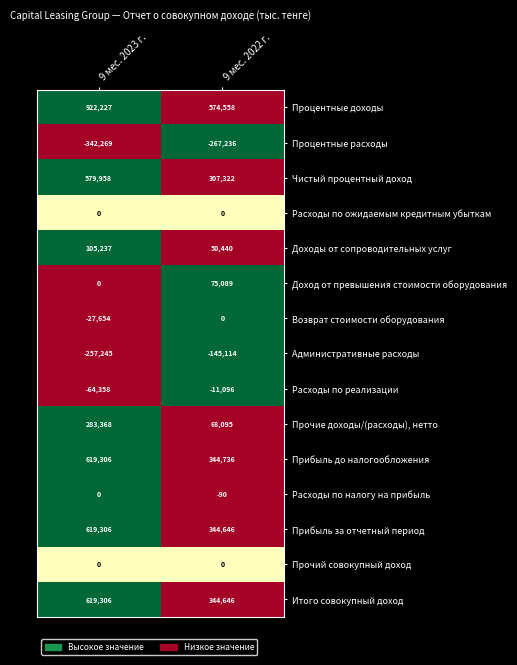

Is it true that Процентные доходы equals 922227 at 9 мес. 2023 г.?

True